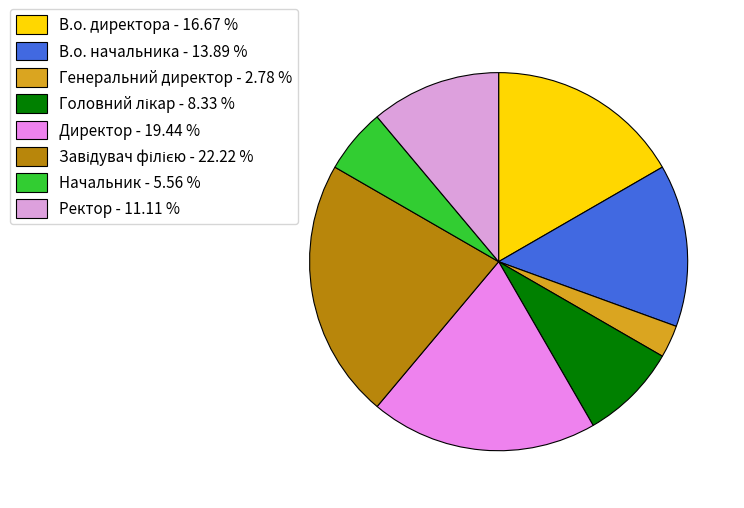

To the nearest percent, what is the combined percentage of Генеральний директор and В.о. начальника?

17%